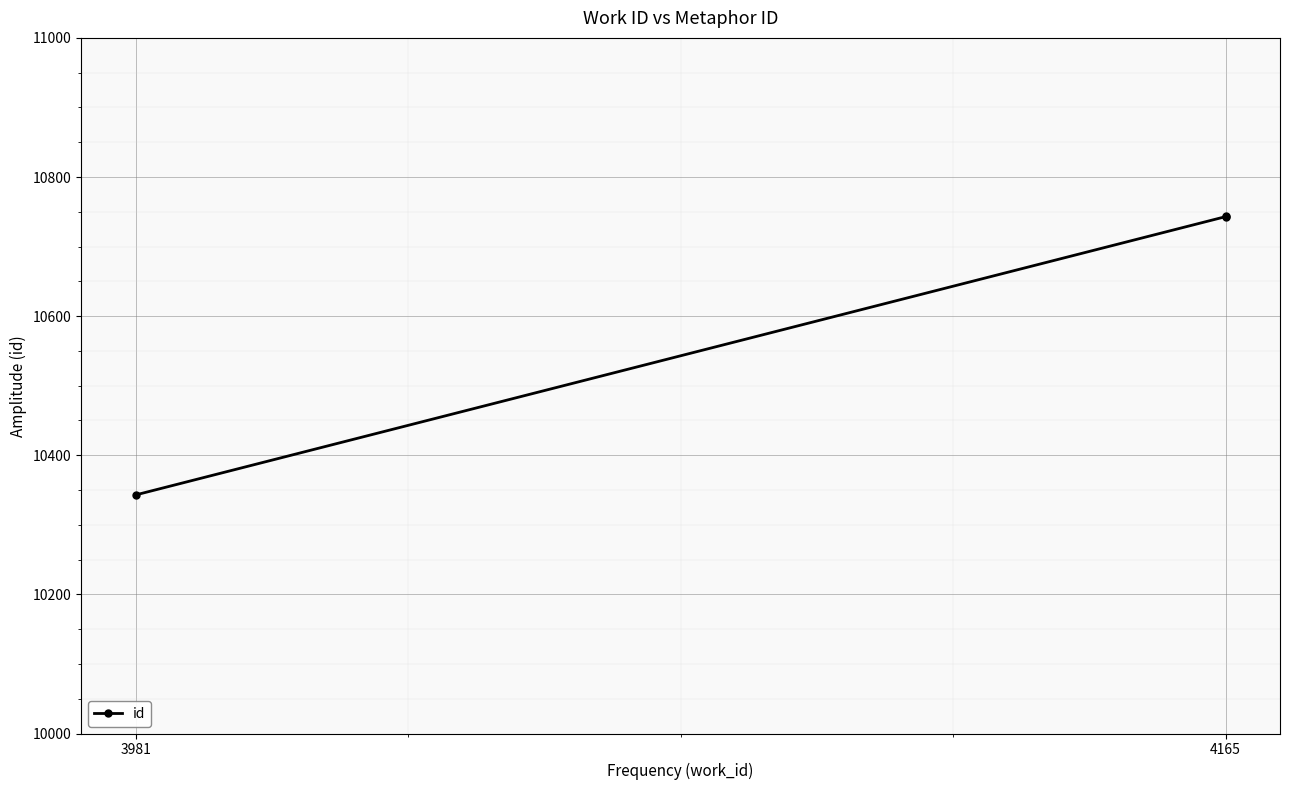

Between 3981 and 4165, which is larger?

4165